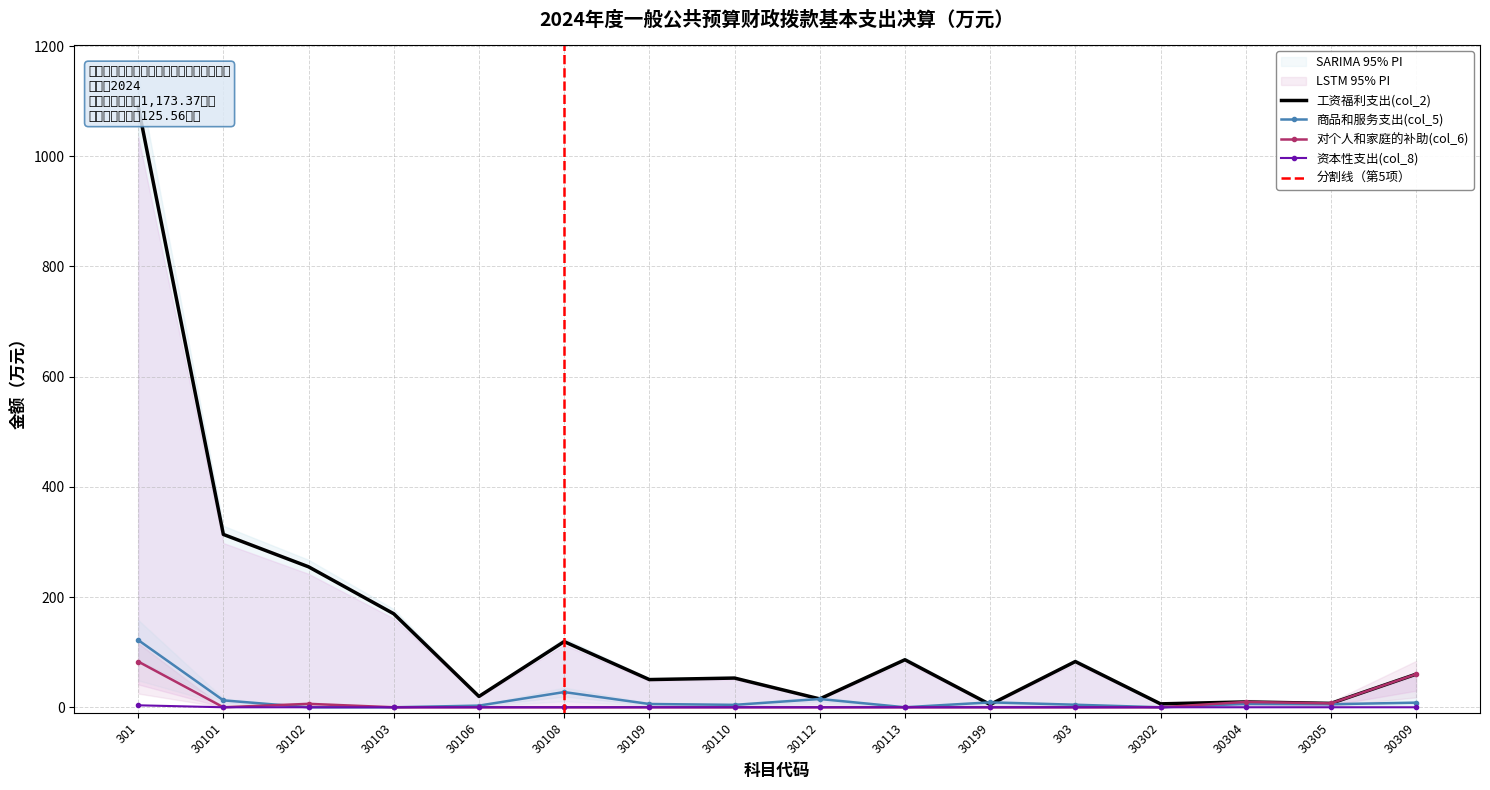

What is the highest value of the 商品和服务支出(col_5) series?

122.0